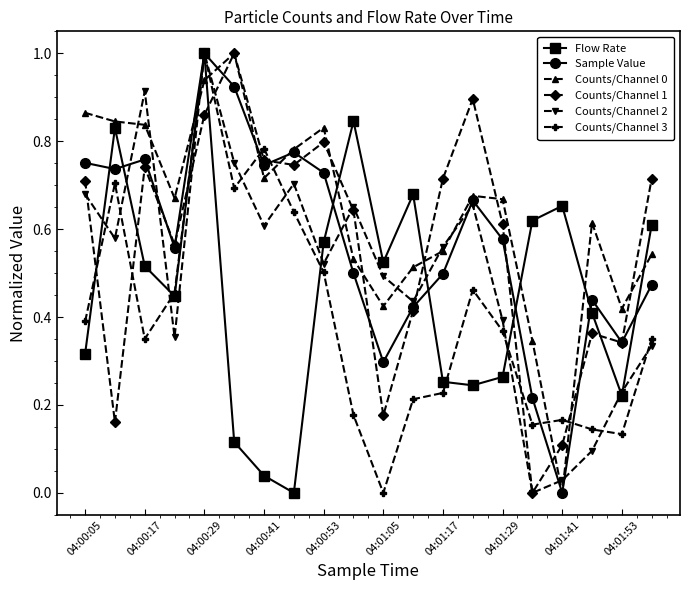

Count the number of categories in the chart.

20